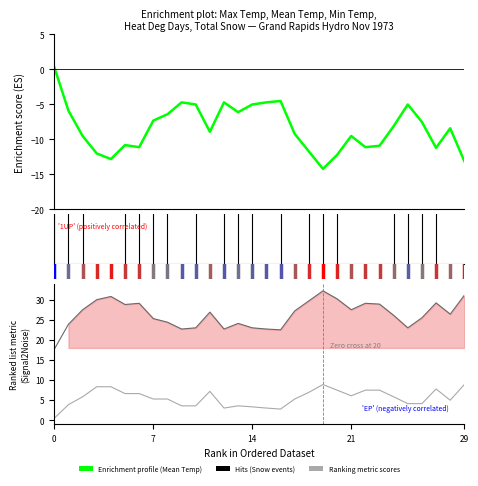

Read the Mean Temp (°C) value at 24.

-8.1